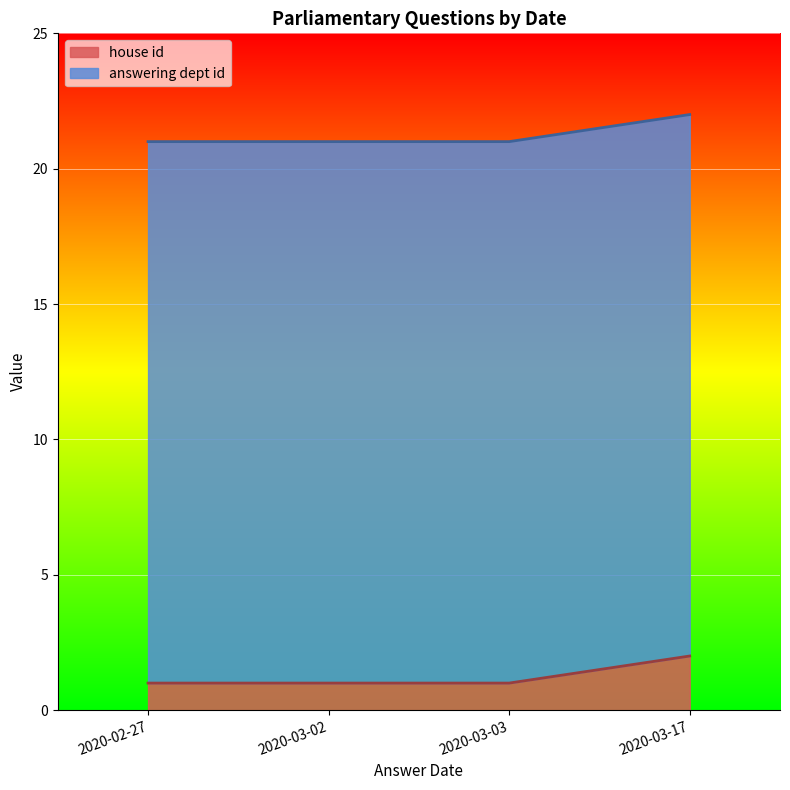

Count the number of categories in the chart.

4